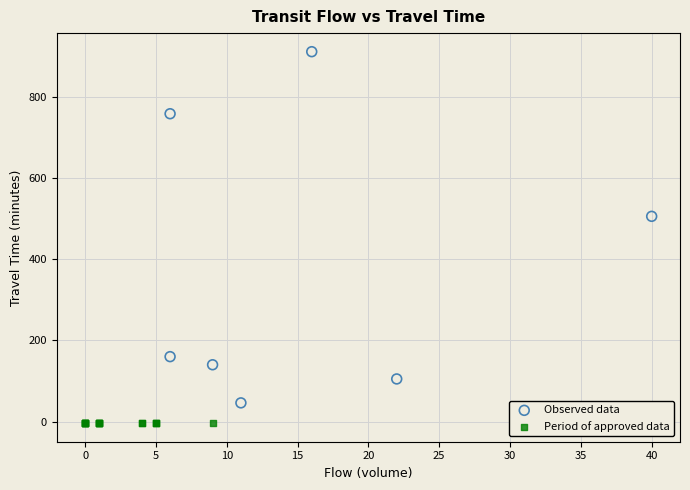

Which series contains the lowest Y value?

Period of approved data